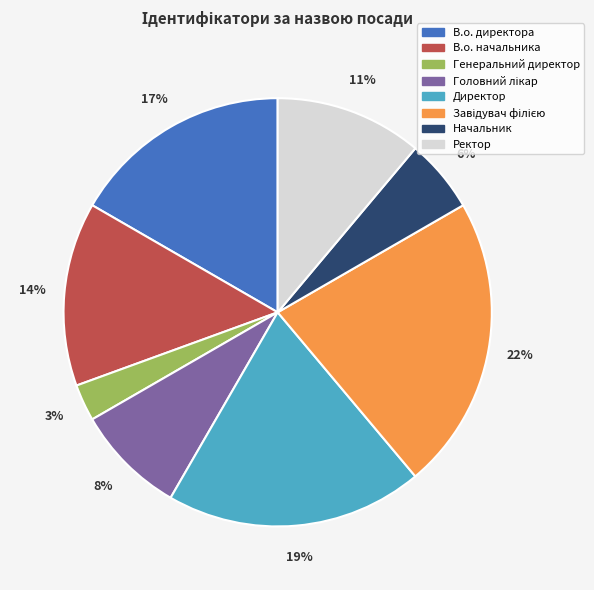

Combined, do Ректор and Генеральний директор account for over 50%?

No